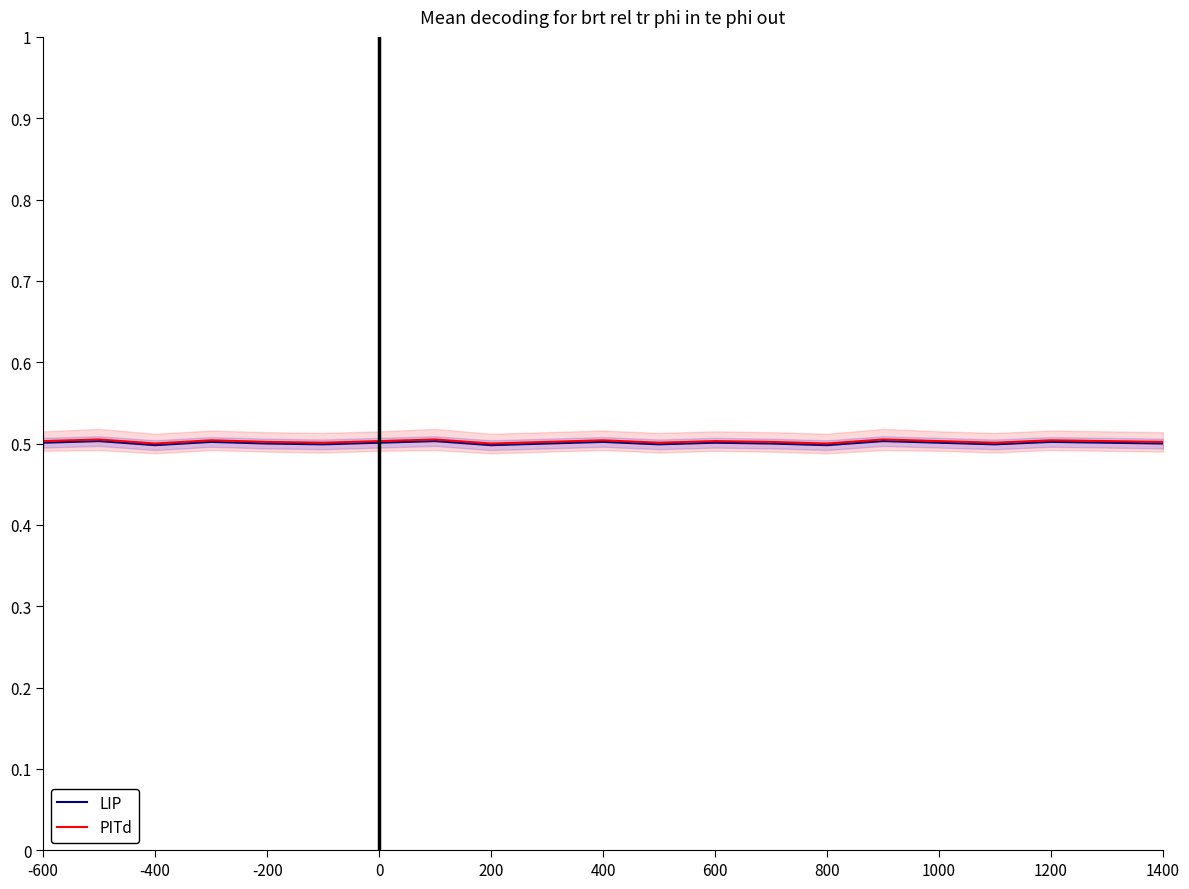

Rank the series by their maximum value, from lowest to highest.

LIP, PITd